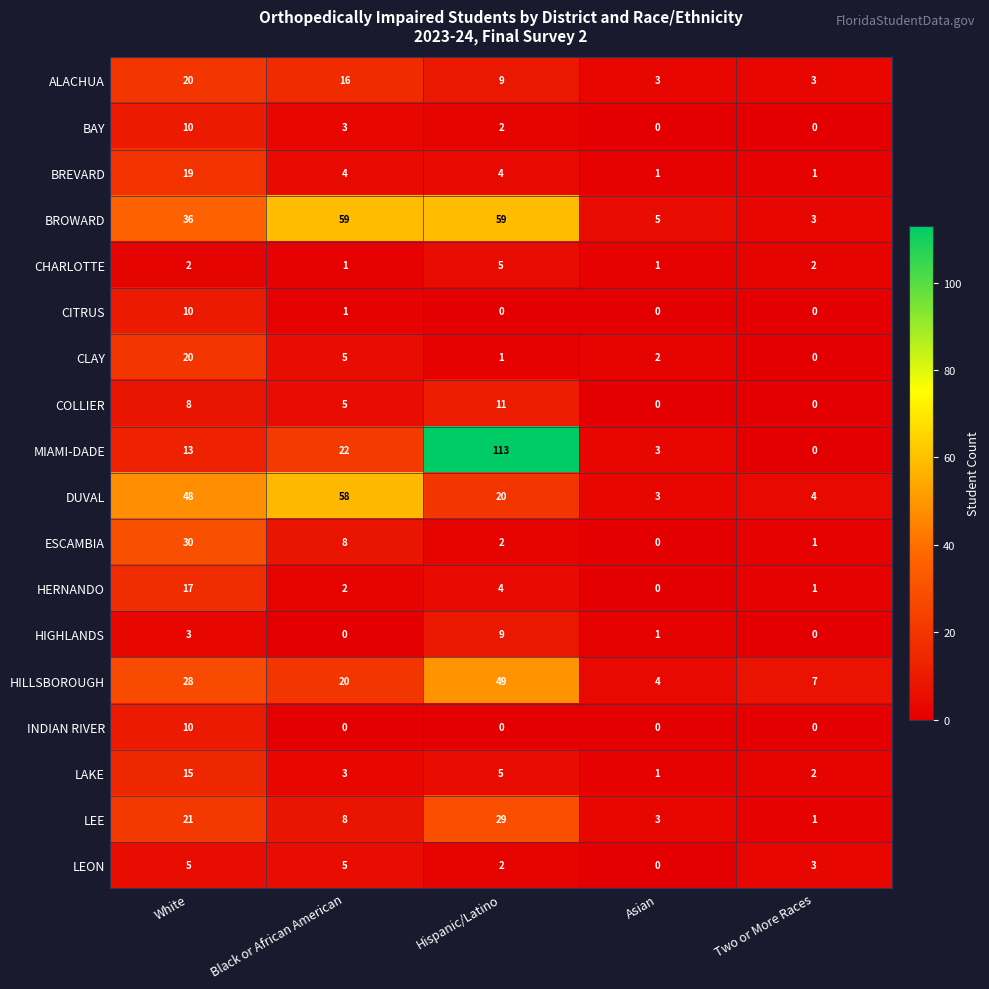

What is the maximum value for CHARLOTTE?

5